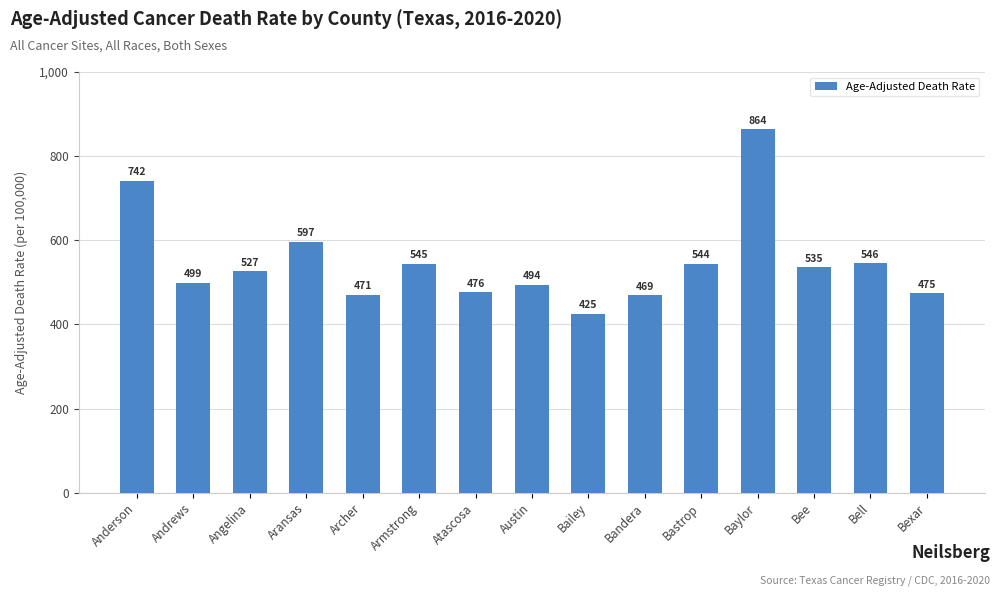

List the labels in order of value, smallest first.

Bailey, Bandera, Archer, Bexar, Atascosa, Austin, Andrews, Angelina, Bee, Bastrop, Armstrong, Bell, Aransas, Anderson, Baylor